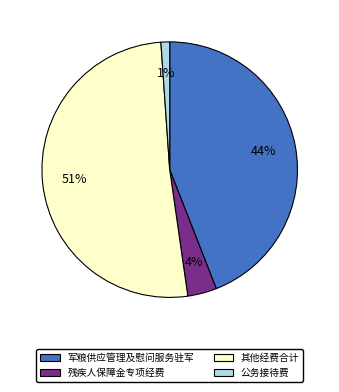

Does any single category account for the majority?

Yes